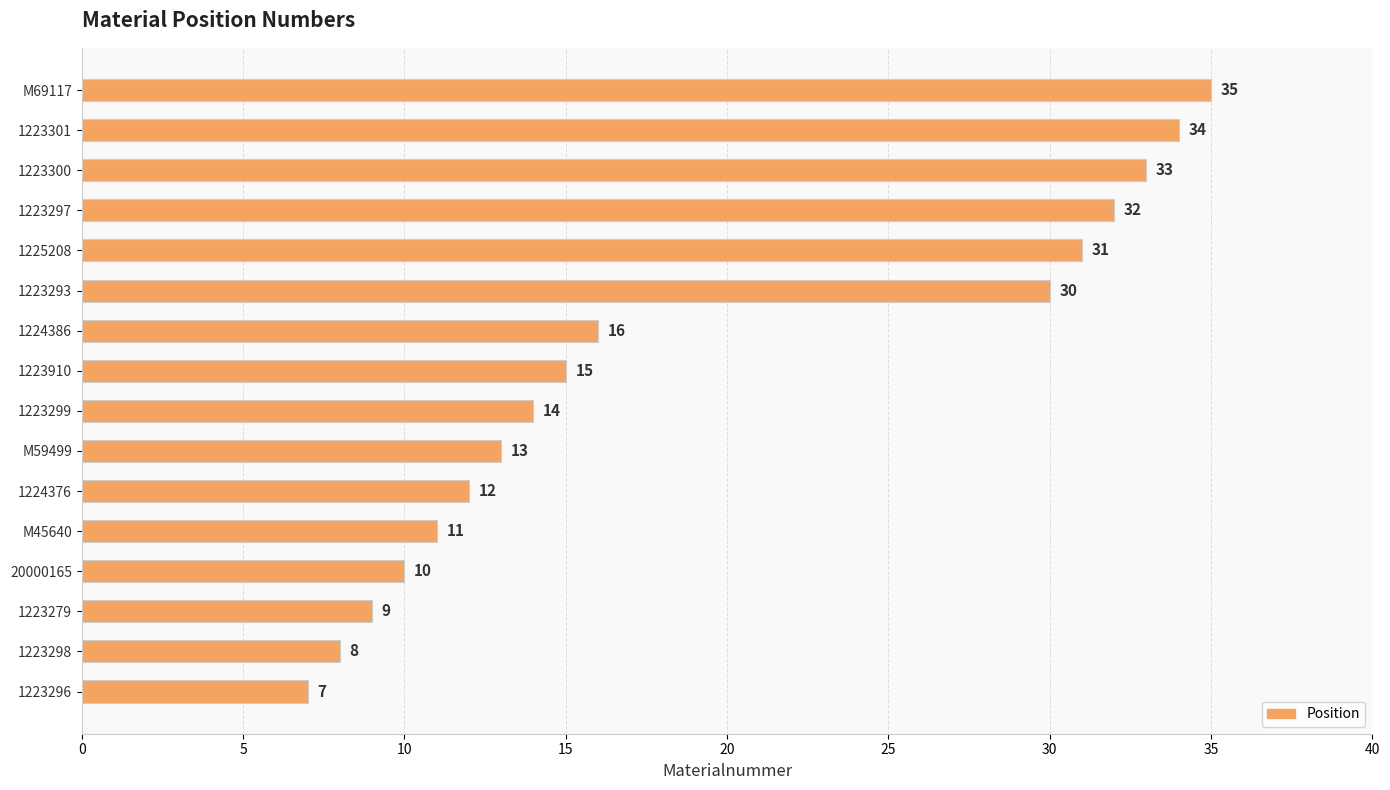

Rank the categories by value from lowest to highest.

1223296, 1223298, 1223279, 20000165, M45640, 1224376, M59499, 1223299, 1223910, 1224386, 1223293, 1225208, 1223297, 1223300, 1223301, M69117